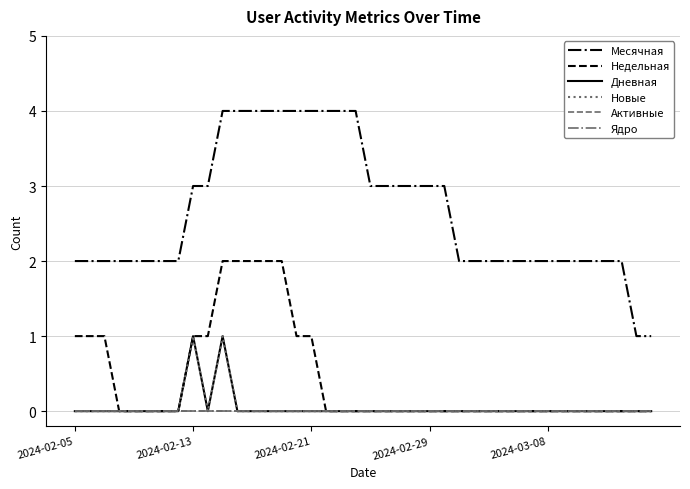

At which label is Недельная closest to 1?

2024-02-05